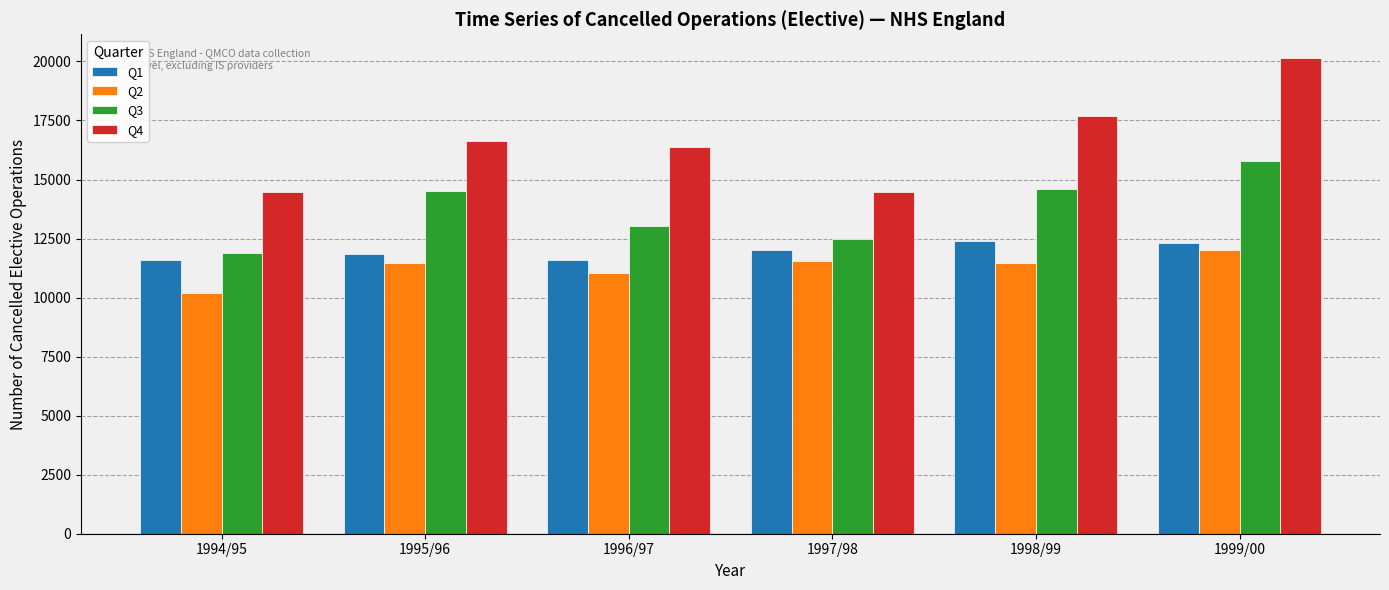

Which series has the largest range (max minus min)?

Q4